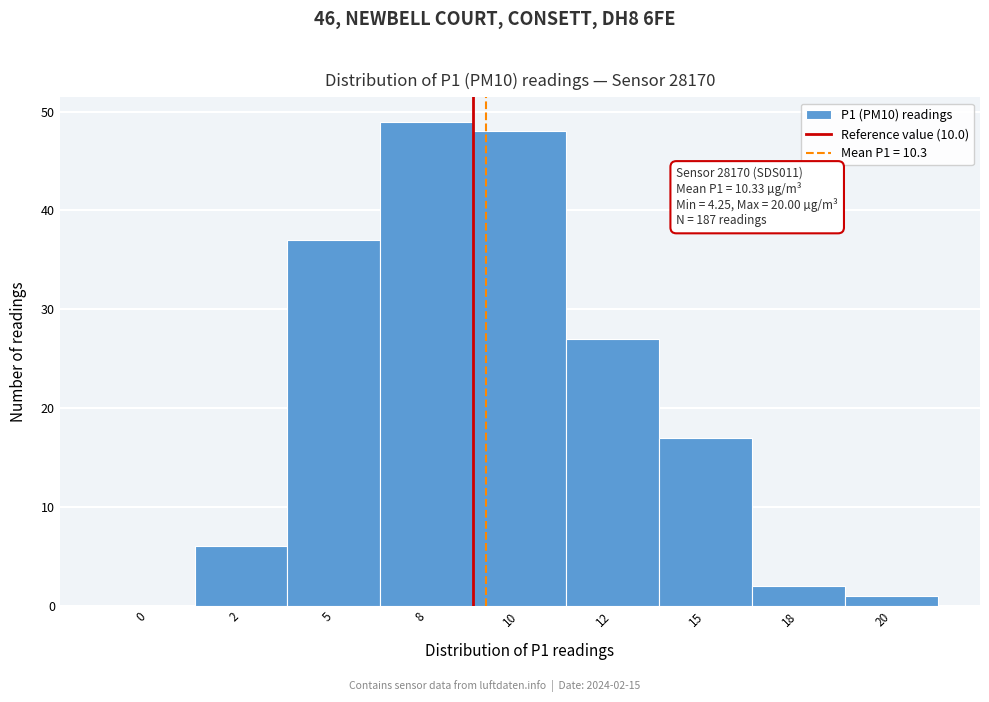

Reading left to right, what are all the values shown in this chart?

0=0	2=6	5=37	8=49	10=48	12=27	15=17	18=2	20=1